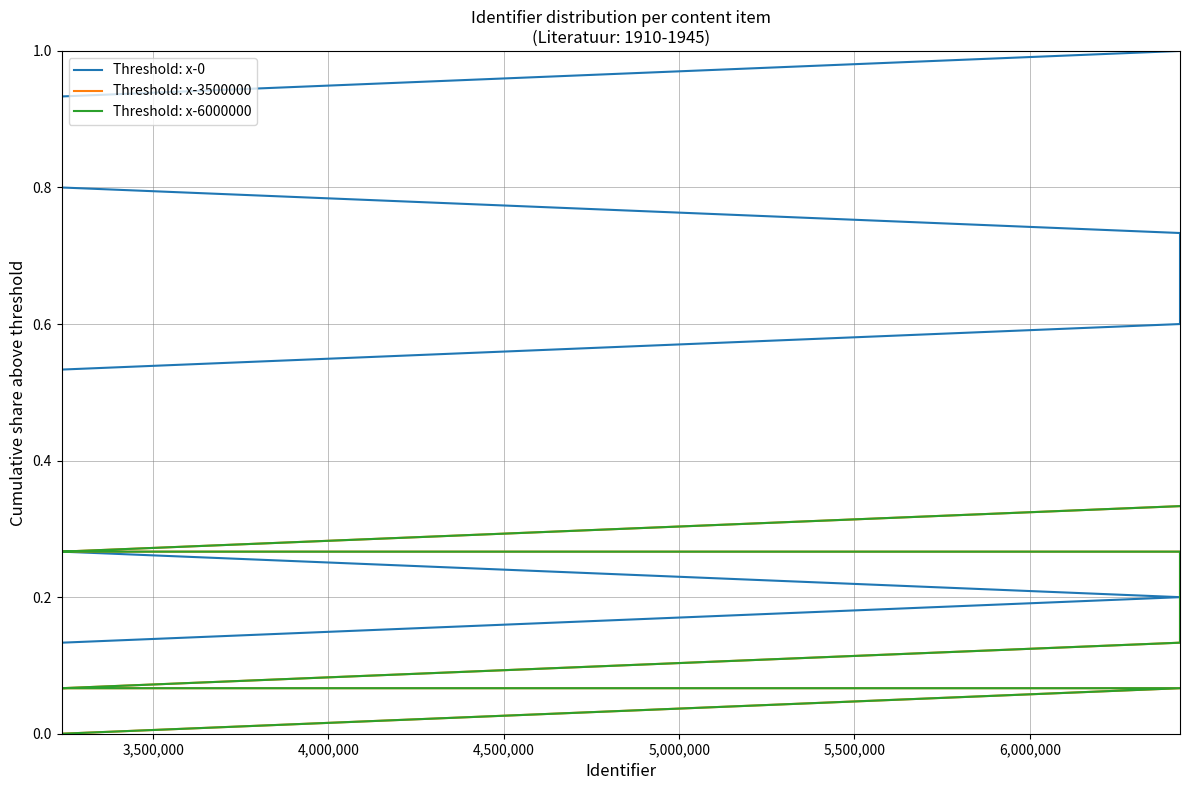

How many distinct data groups are displayed?

3